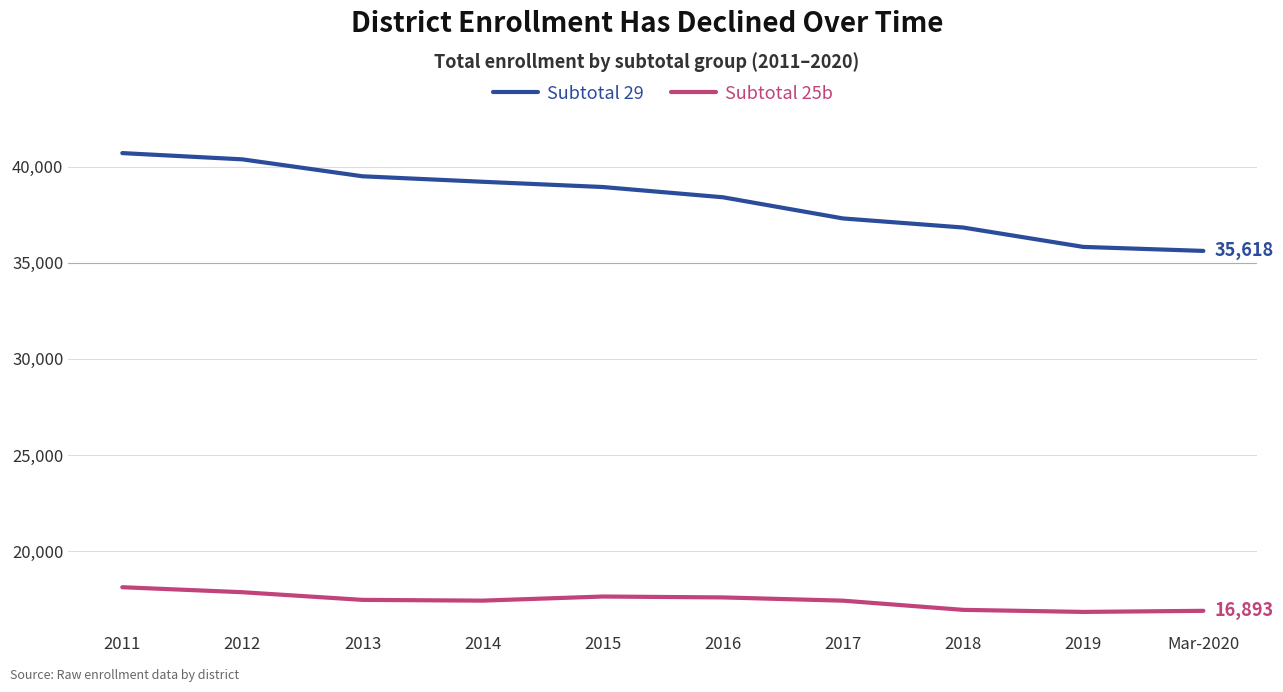

True or false: Subtotal 29 and Subtotal 25b cross at least once.

False